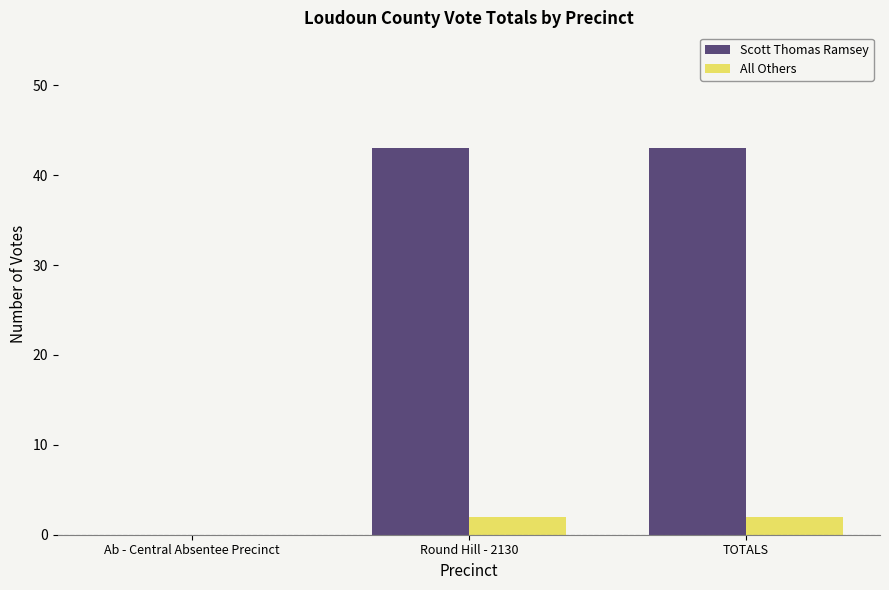

Between Ab - Central Absentee Precinct and TOTALS, which series saw the biggest shift?

Scott Thomas Ramsey